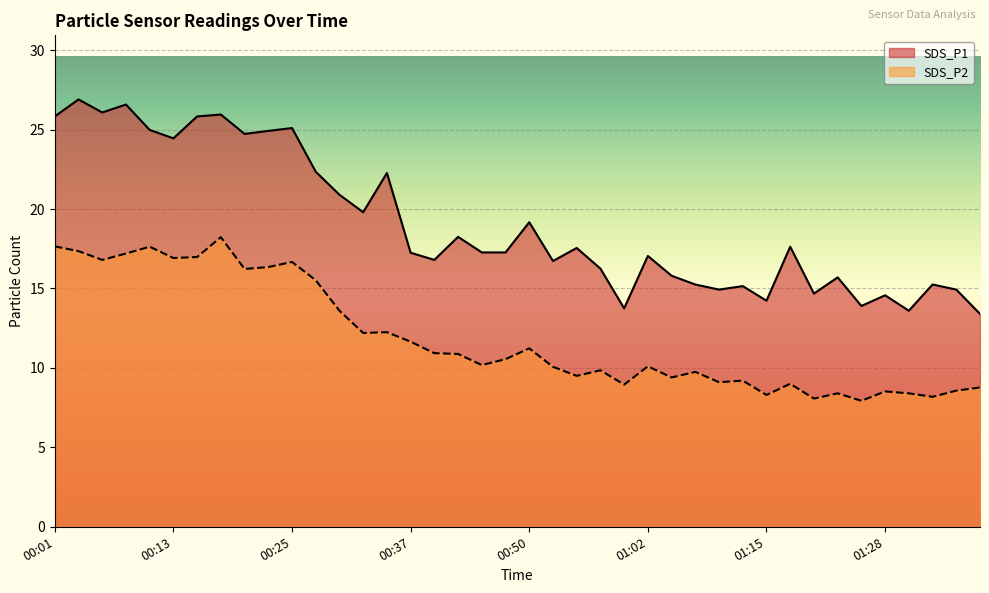

How many values in the SDS_P2 series exceed 10?

23